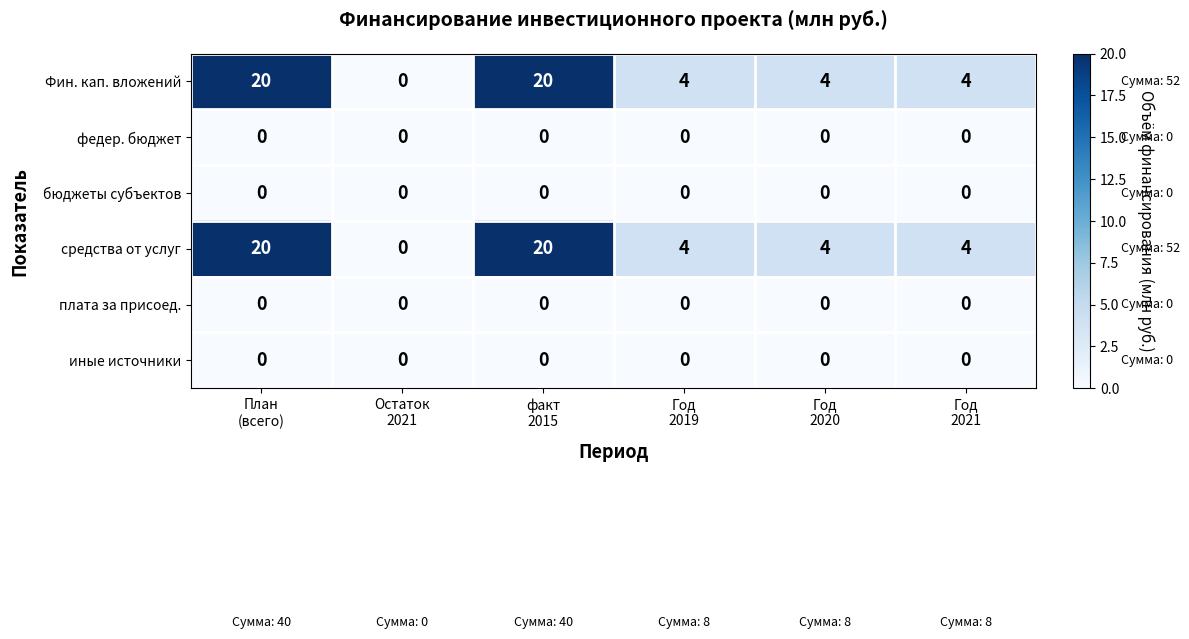

What is the maximum value shown in the chart?

20